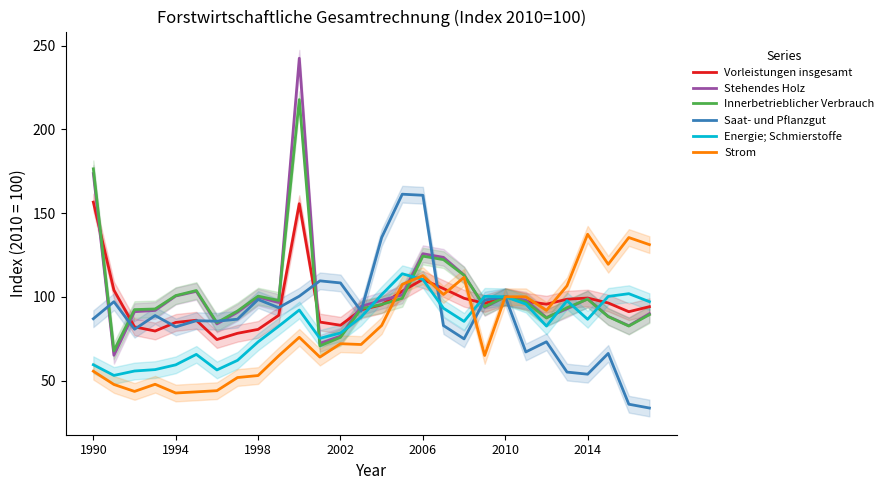

What is the minimum value for Saat- und Pflanzgut?

33.6